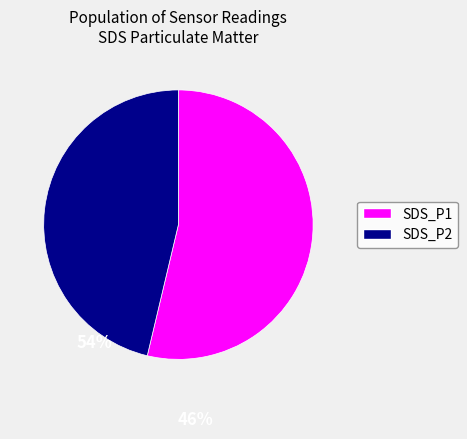

Combined, do SDS_P1 and SDS_P2 account for over 50%?

Yes